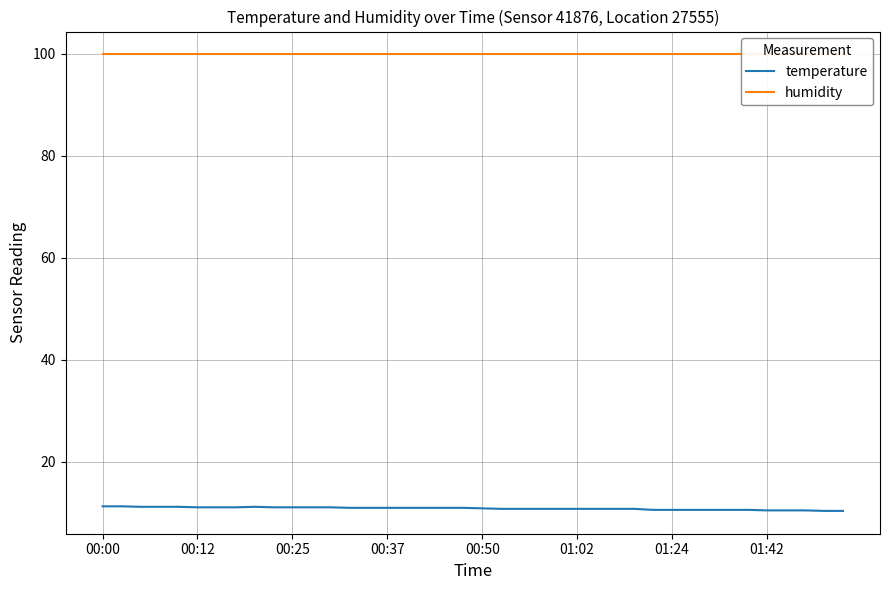

Reading left to right, transcribe all the data shown in this chart.

temperature: 11.3	11.3	11.2	11.2	11.2	11.1	11.1	11.1	11.2	11.1	11.1	11.1	11.1	11.0	11.0	11.0	11.0	11.0	11.0	11.0	10.9	10.8	10.8	10.8	10.8	10.8	10.8	10.8	10.8	10.6	10.6	10.6	10.6	10.6	10.6	10.5	10.5	10.5	10.4	10.4
humidity: 99.9	99.9	99.9	99.9	99.9	99.9	99.9	99.9	99.9	99.9	99.9	99.9	99.9	99.9	99.9	99.9	99.9	99.9	99.9	99.9	99.9	99.9	99.9	99.9	99.9	99.9	99.9	99.9	99.9	99.9	99.9	99.9	99.9	99.9	99.9	99.9	99.9	99.9	99.9	99.9